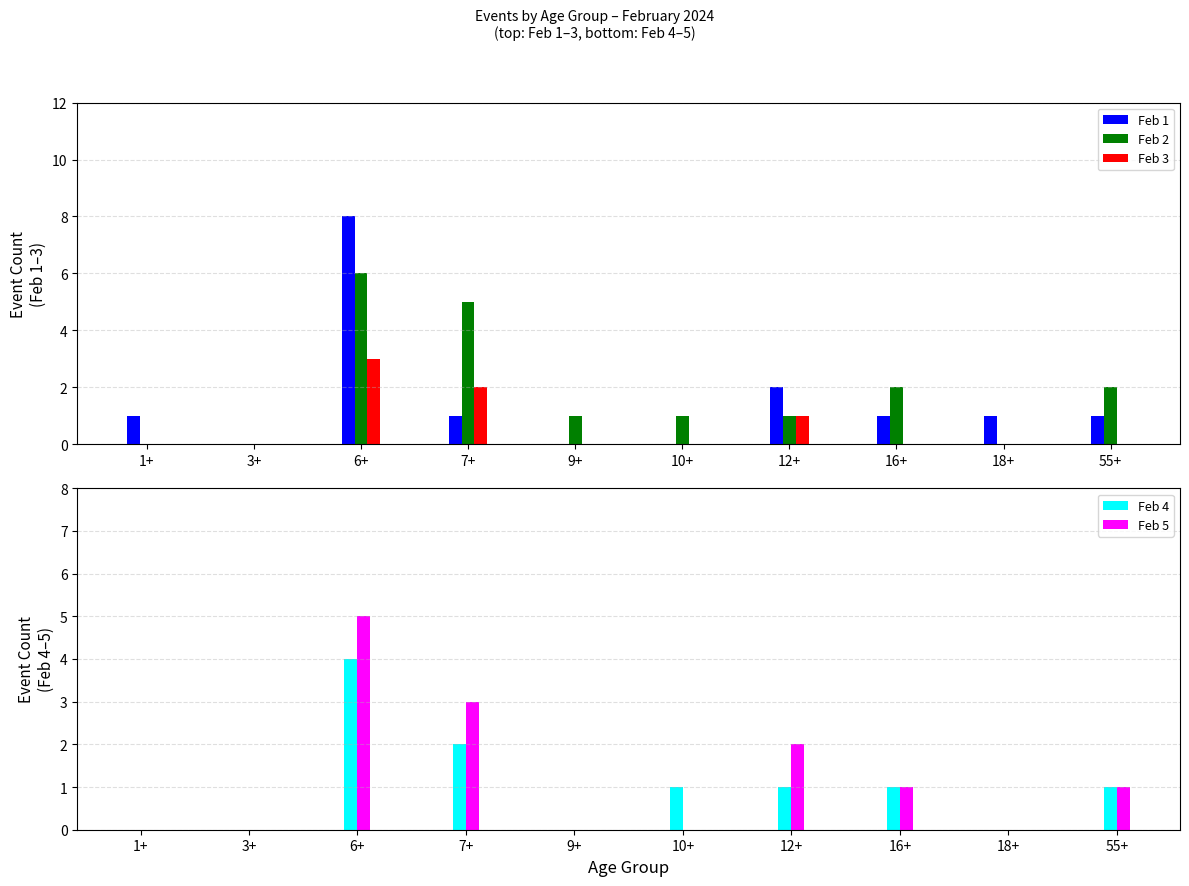

What position from the right is 12+?

4